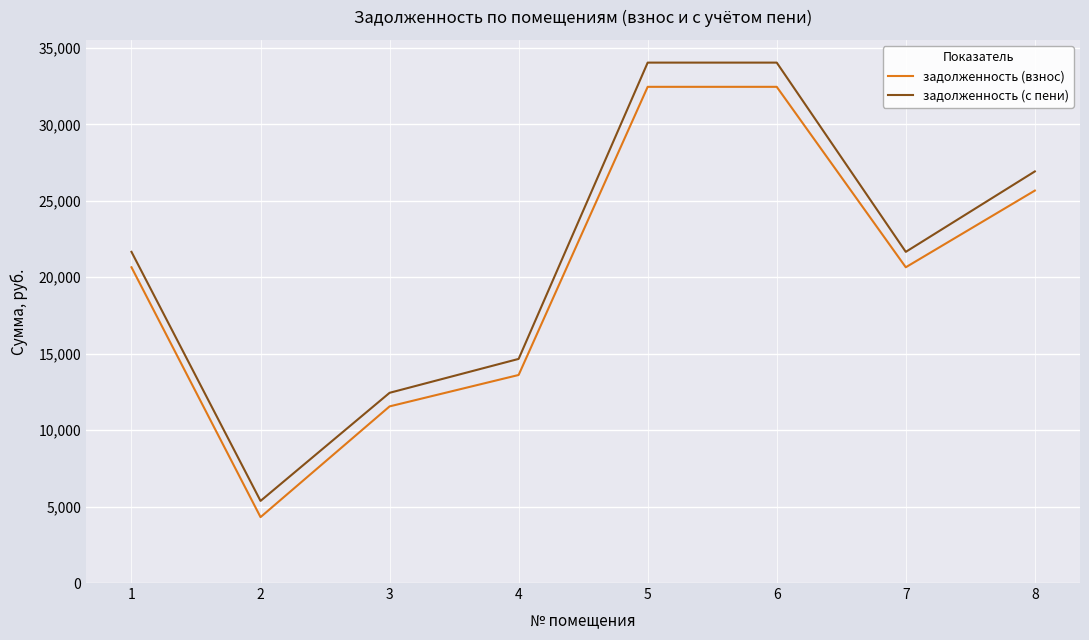

True or false: задолженность (взнос) and задолженность (с пени) intersect in this chart.

False